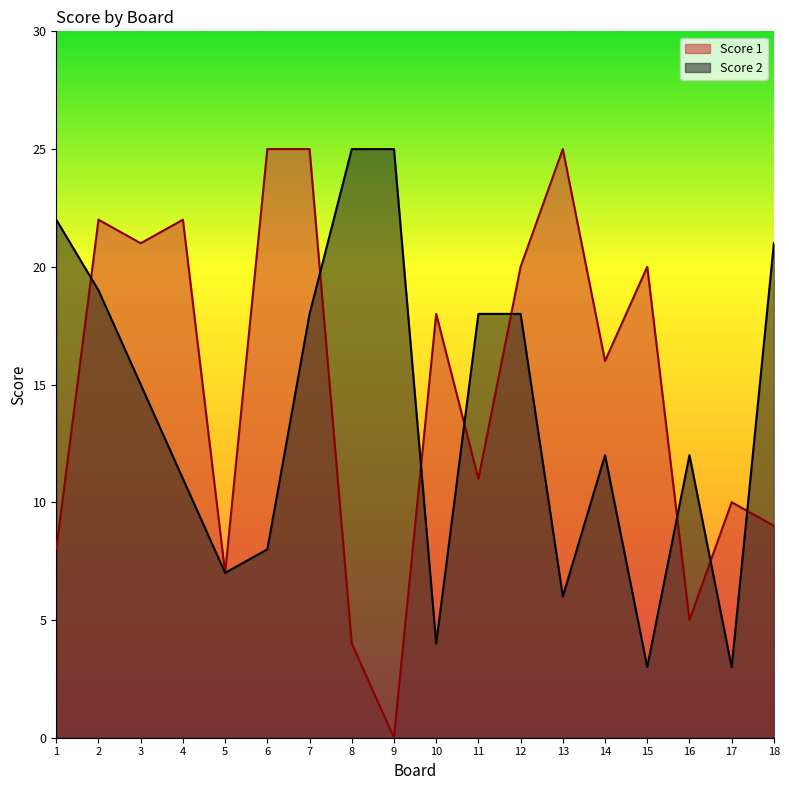

At which category does the chart reach its peak across all series?

6